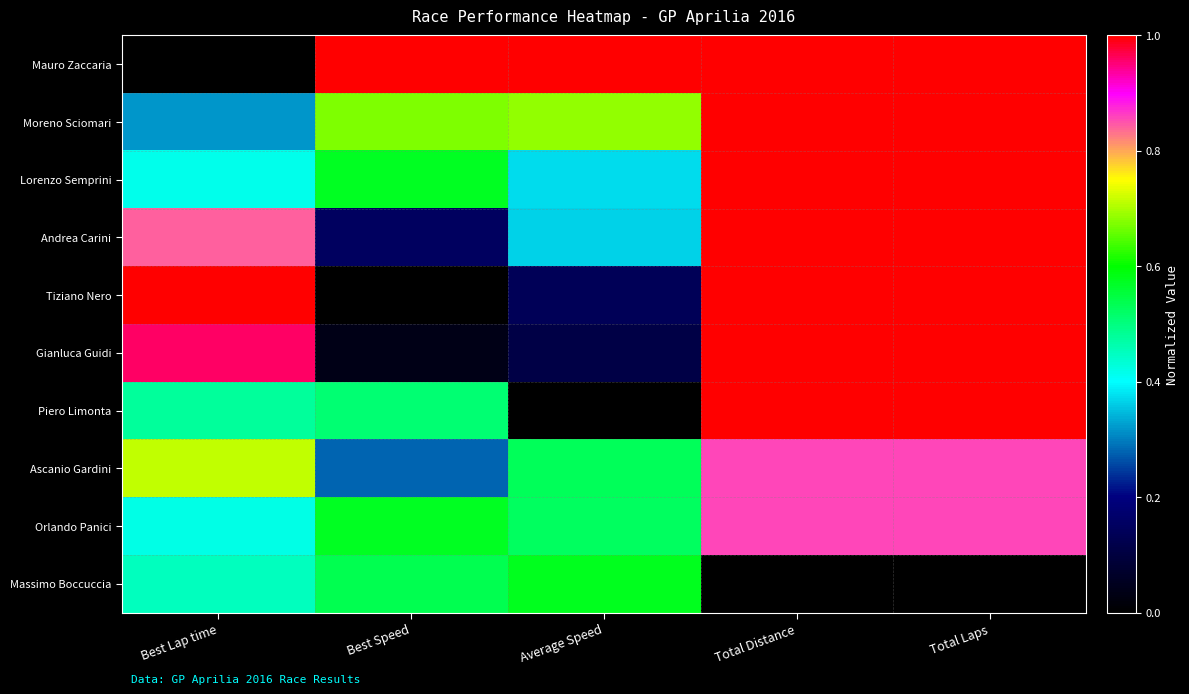

Reading left to right, what are all the values shown in this chart?

Mauro Zaccaria: Best Lap time=0.0	Best Speed=1.0	Average Speed=1.0	Total Distance=1.0	Total Laps=1.0
Moreno Sciomari: Best Lap time=0.3	Best Speed=0.7	Average Speed=0.7	Total Distance=1.0	Total Laps=1.0
Lorenzo Semprini: Best Lap time=0.4	Best Speed=0.6	Average Speed=0.4	Total Distance=1.0	Total Laps=1.0
Andrea Carini: Best Lap time=0.8	Best Speed=0.2	Average Speed=0.4	Total Distance=1.0	Total Laps=1.0
Tiziano Nero: Best Lap time=1.0	Best Speed=0.0	Average Speed=0.1	Total Distance=1.0	Total Laps=1.0
Gianluca Guidi: Best Lap time=1.0	Best Speed=0.0	Average Speed=0.1	Total Distance=1.0	Total Laps=1.0
Piero Limonta: Best Lap time=0.5	Best Speed=0.5	Average Speed=0.0	Total Distance=1.0	Total Laps=1.0
Ascanio Gardini: Best Lap time=0.7	Best Speed=0.3	Average Speed=0.5	Total Distance=0.9	Total Laps=0.9
Orlando Panici: Best Lap time=0.4	Best Speed=0.6	Average Speed=0.5	Total Distance=0.9	Total Laps=0.9
Massimo Boccuccia: Best Lap time=0.5	Best Speed=0.5	Average Speed=0.6	Total Distance=0.0	Total Laps=0.0